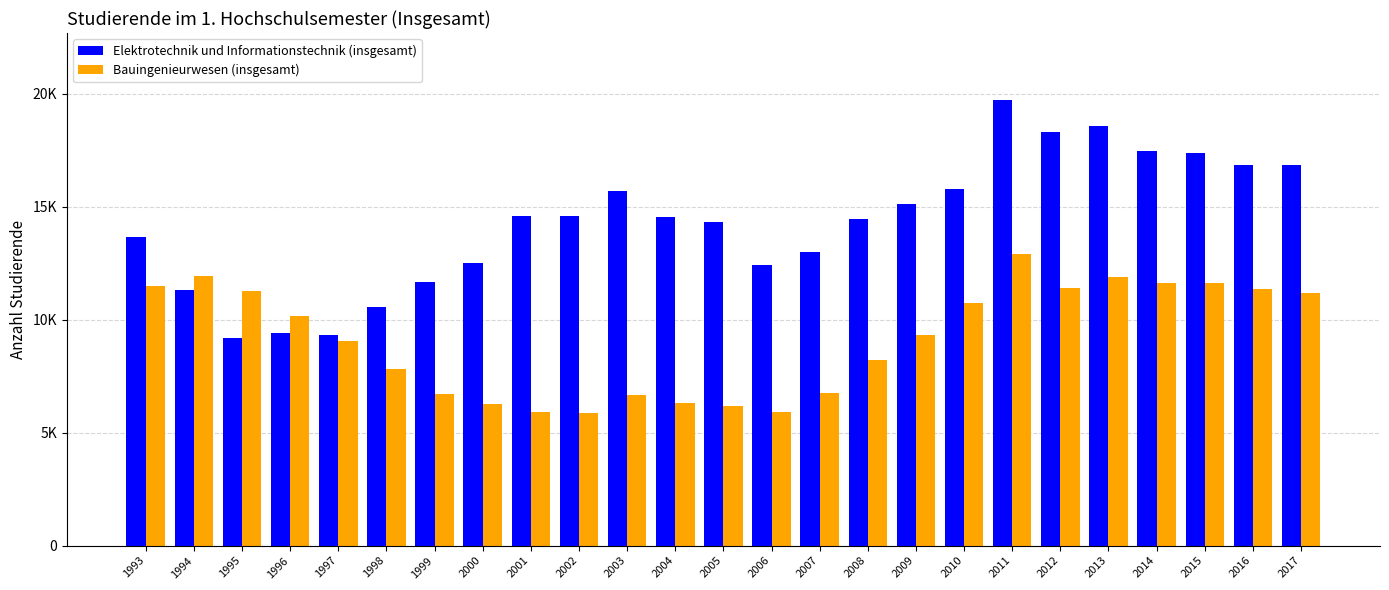

Rank the series at 2003 from lowest to highest value.

Bauingenieurwesen (insgesamt), Elektrotechnik und Informationstechnik (insgesamt)